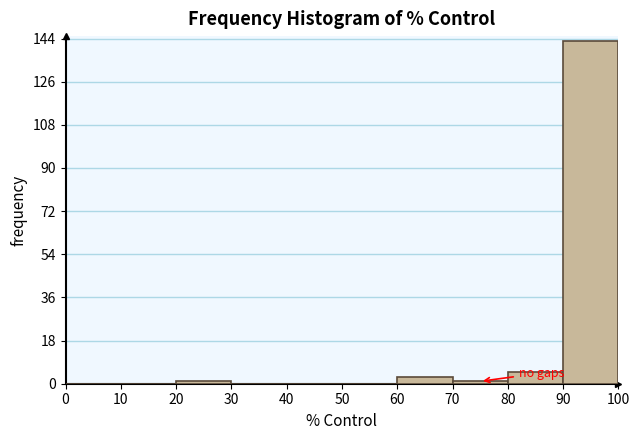

What is the height of the bar covering 80 to 90 on the x-axis? The values are not printed on the chart, so give them approximately, as read against the axis.

6